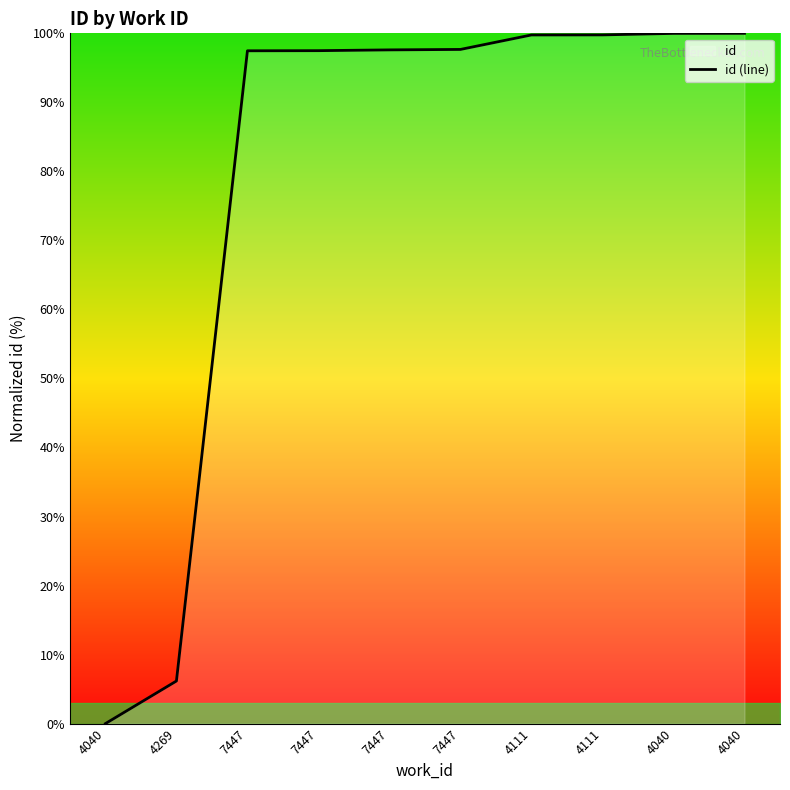

Which label corresponds to the smallest value in the chart?

4040